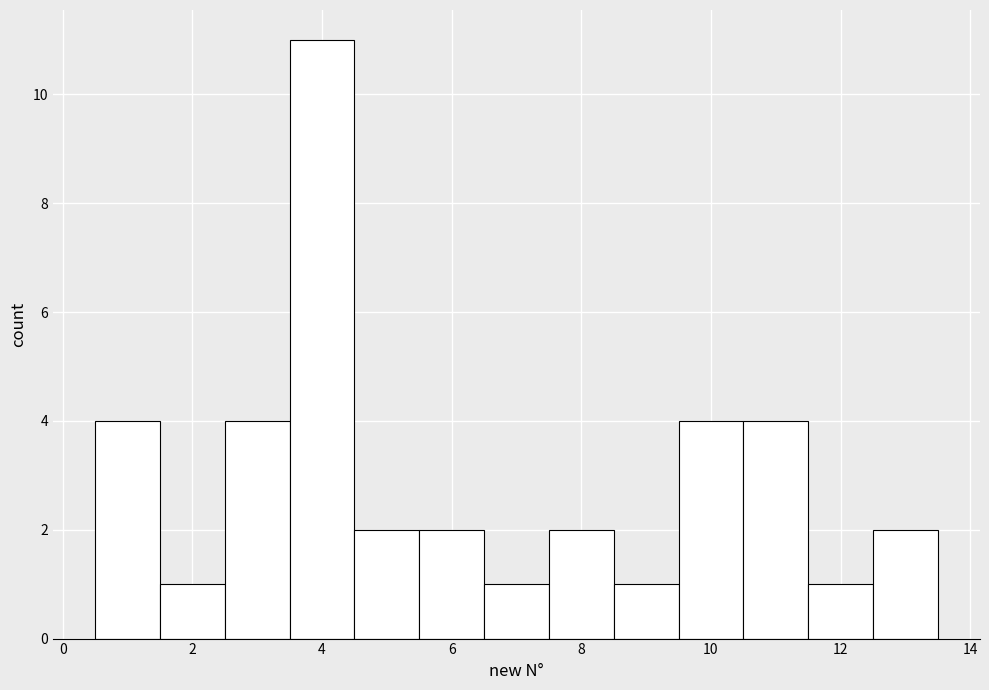

Reading left to right, transcribe this chart: for each bar, give the range it covers on the x-axis and its height. Neither the bar edges nor the heights are printed on the chart, so give them approximately, as read against the axes.

0.5 to 1.5: 4
1.5 to 2.5: 1
2.5 to 3.5: 4
3.5 to 4.5: 11
4.5 to 5.5: 2
5.5 to 6.5: 2
6.5 to 7.5: 1
7.5 to 8.5: 2
8.5 to 9.5: 1
9.5 to 10.5: 4
10.5 to 11.5: 4
11.5 to 12.5: 1
12.5 to 13.5: 2